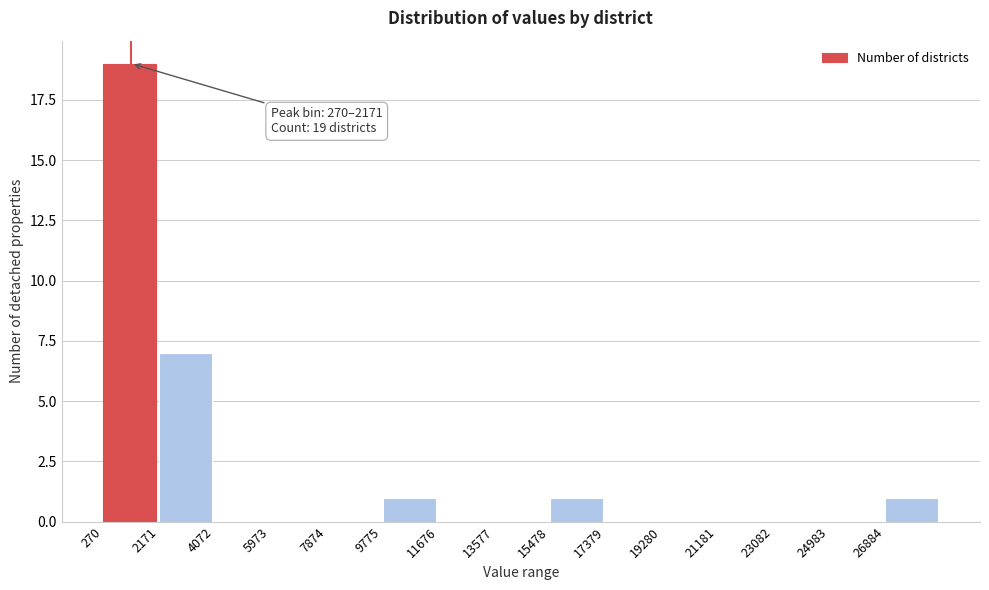

Over which range of the x-axis is the bar tallest?

200 to 2200